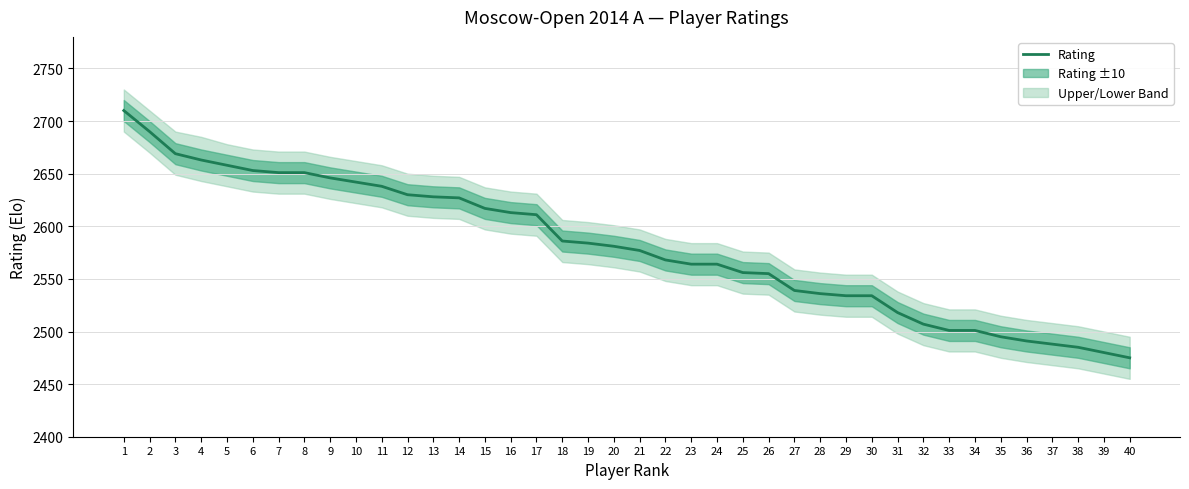

At which category does the chart reach its minimum across all series?

40